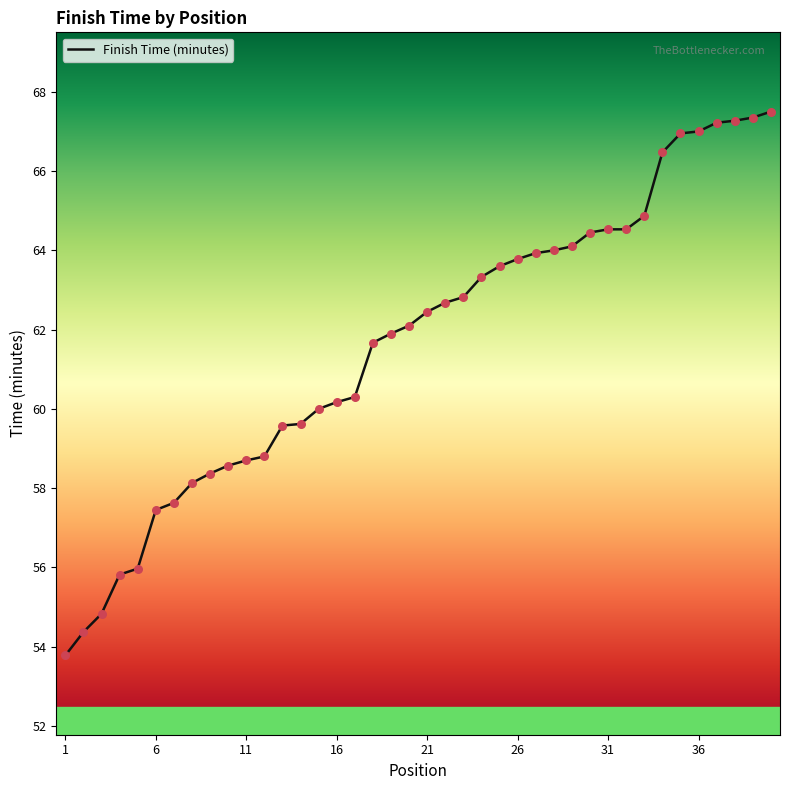

What is the maximum value shown in the chart?

67.5